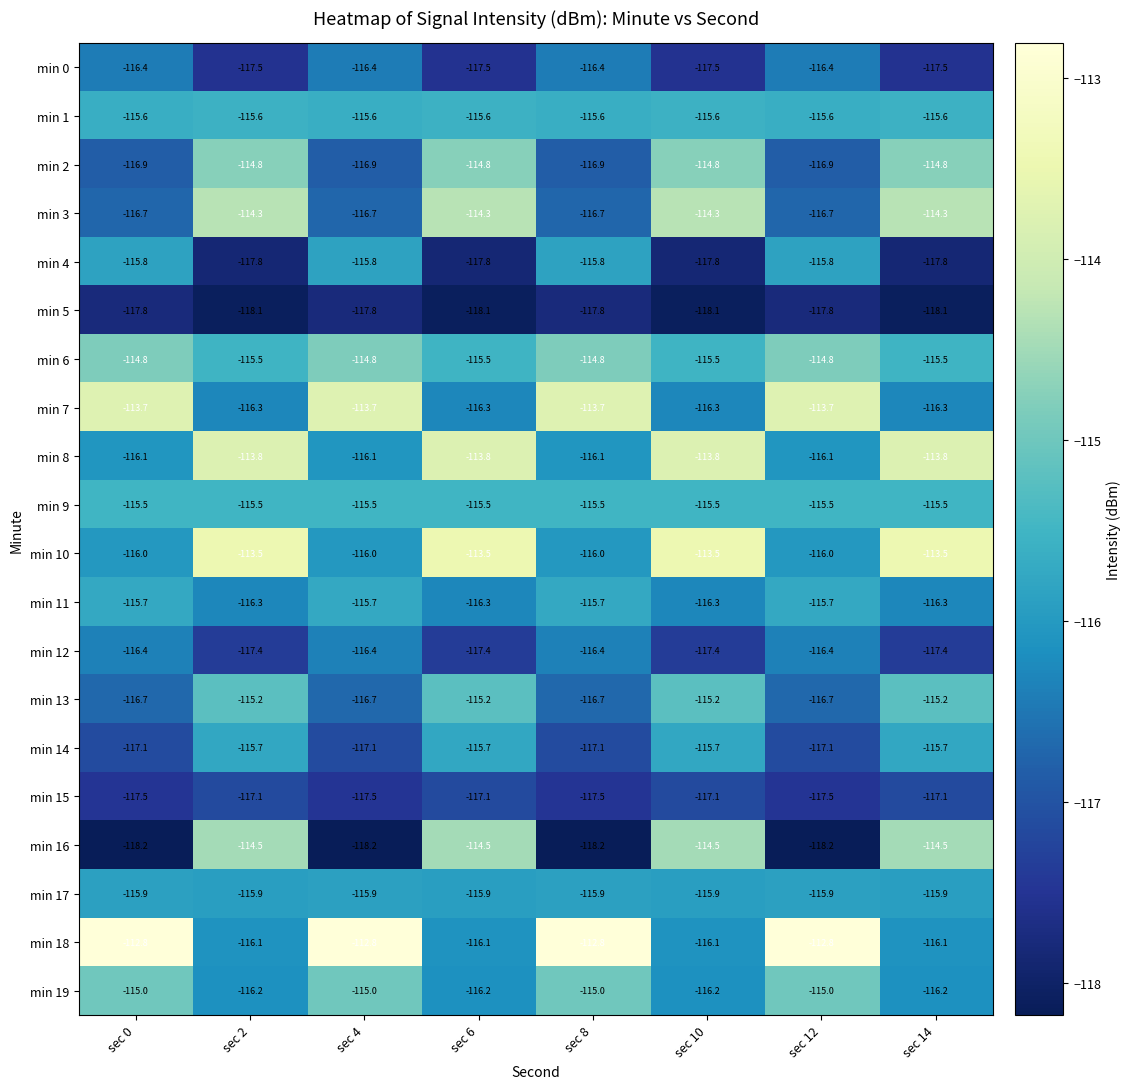

What is the minimum value shown in the chart?

-118.2